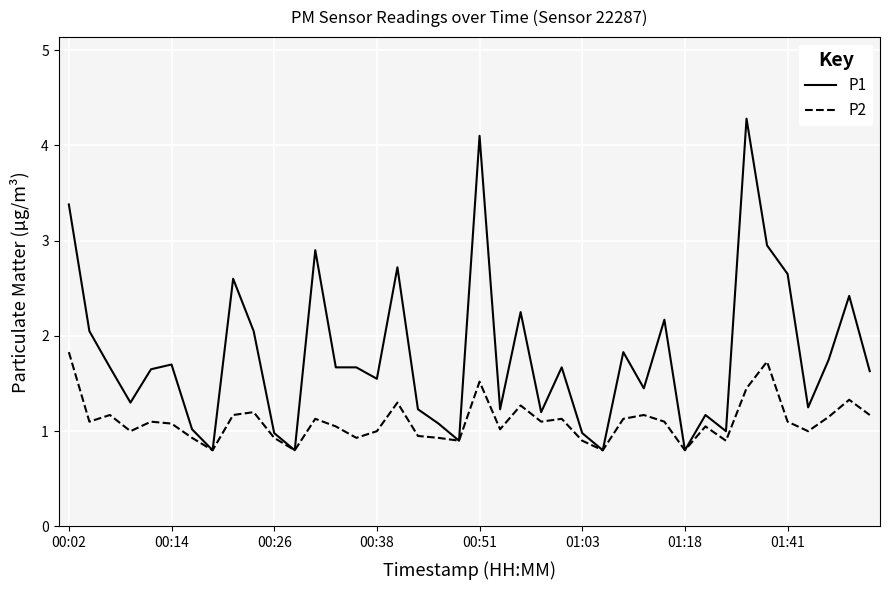

Rank the series by their average value, from highest to lowest.

P1, P2